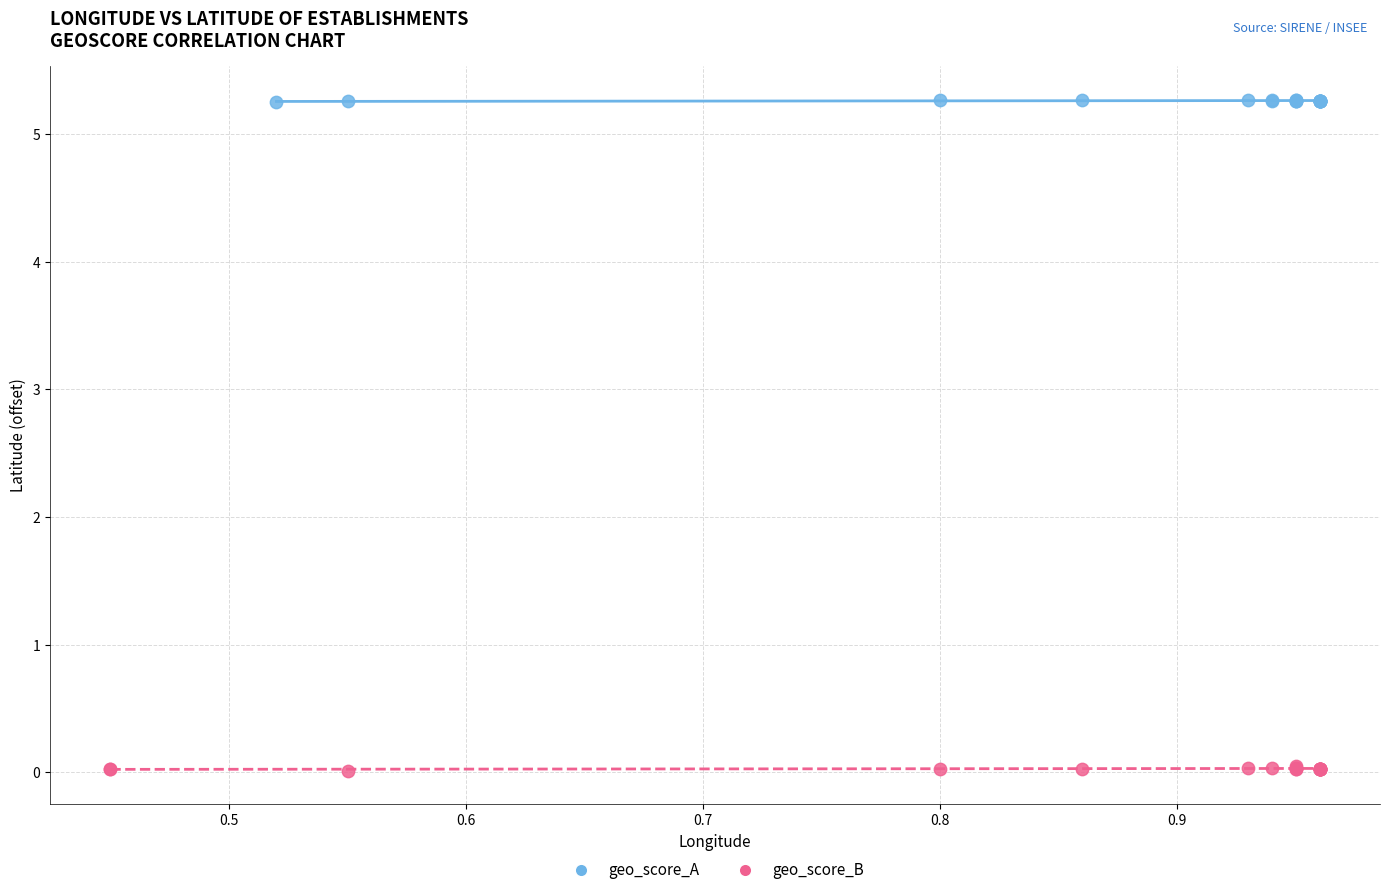

What are all the series names shown in the legend?

geo_score_A, geo_score_B